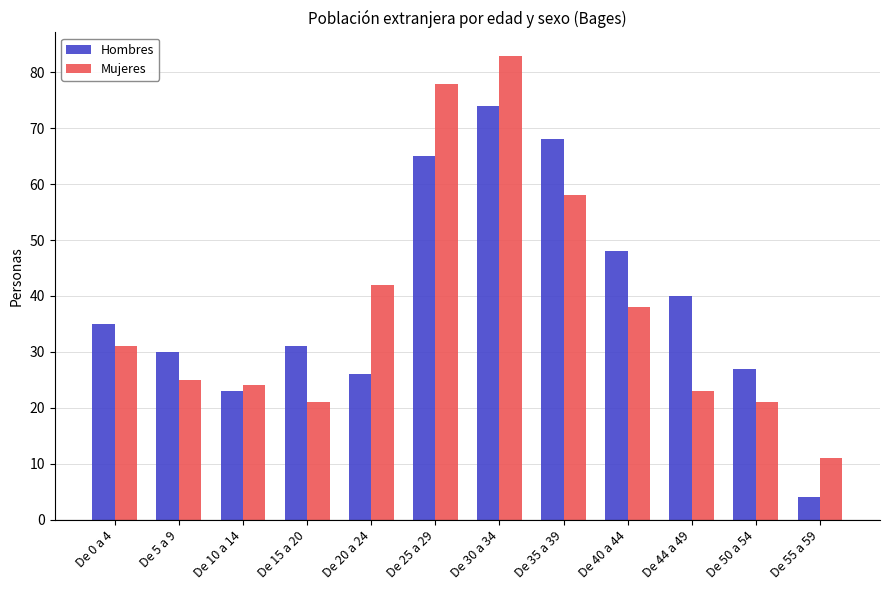

How many bars are there in each group?

2